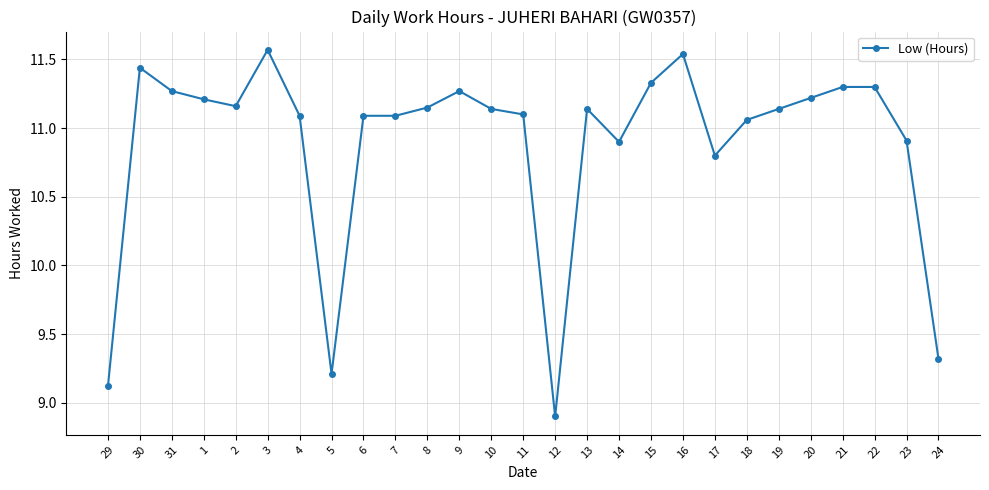

What is the label of the 5th point from the left?

2